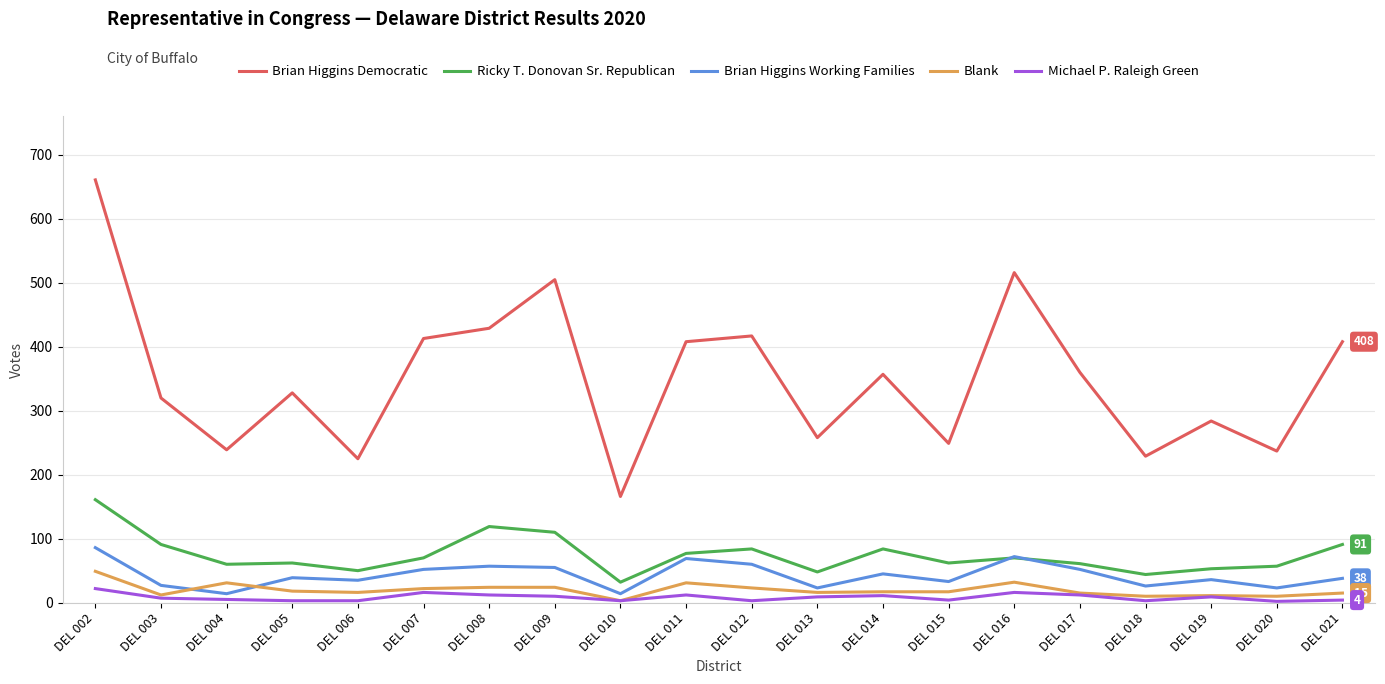

Is it true that Blank equals 10 at DEL 018?

True